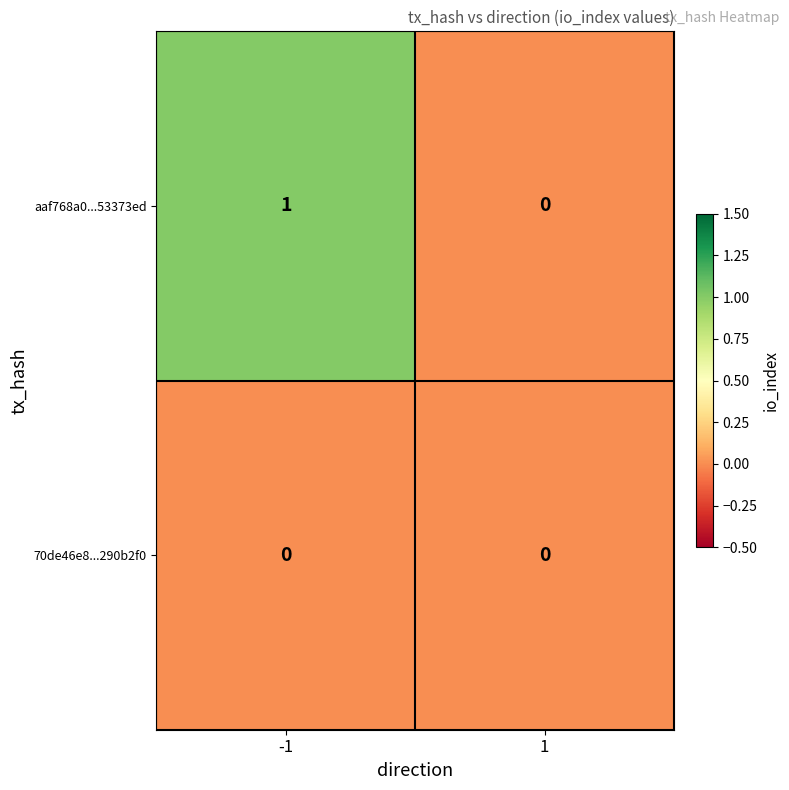

Between -1 and 1, which series saw the biggest shift?

aaf768a0...53373ed